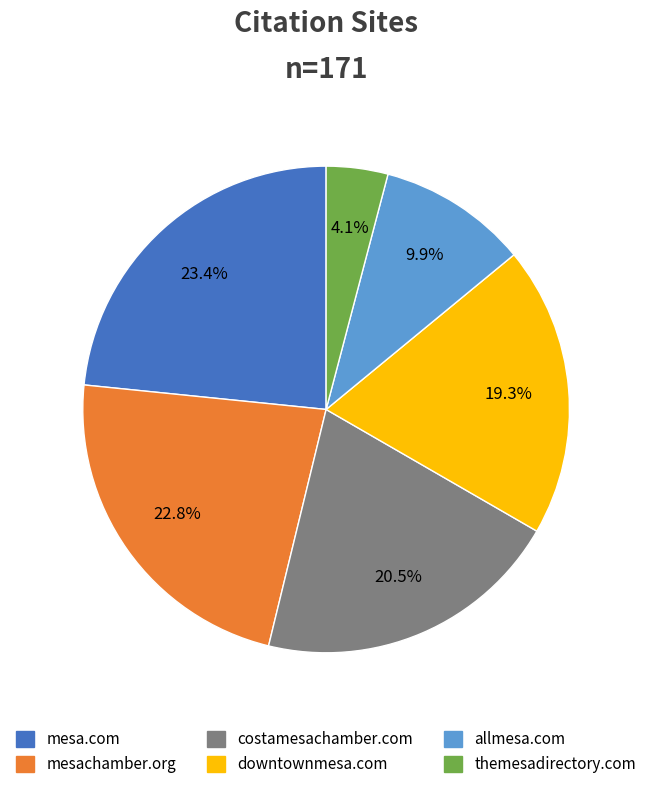

Which category has the smallest portion of the pie?

themesadirectory.com